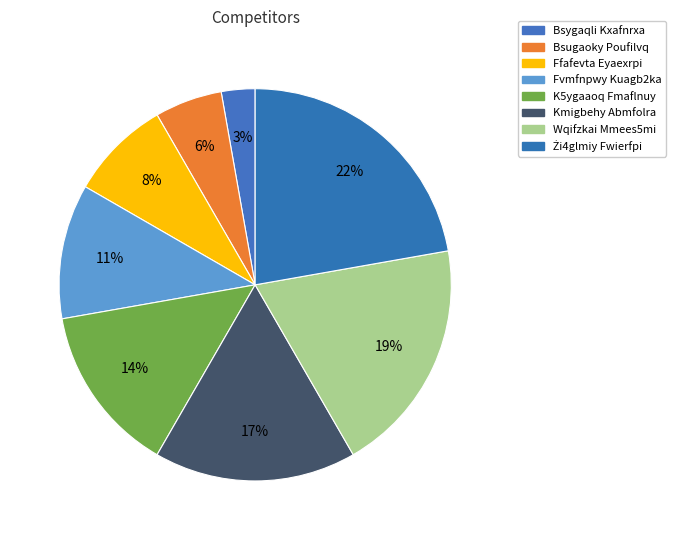

What percentage do Bsugaoky Poufilvq and Fvmfnpwy Kuagb2ka together represent?

16.7%